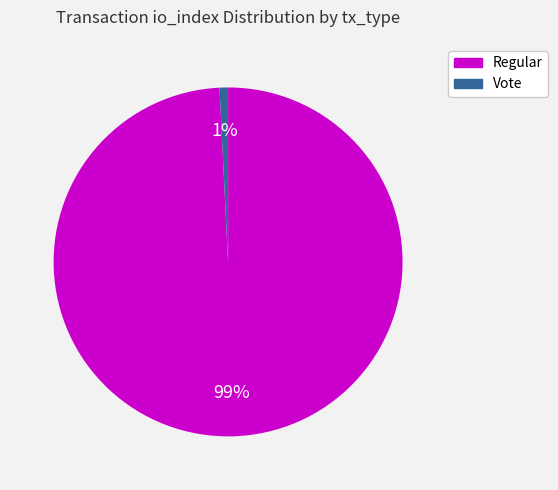

To the nearest percent, what portion does Regular represent?

99%